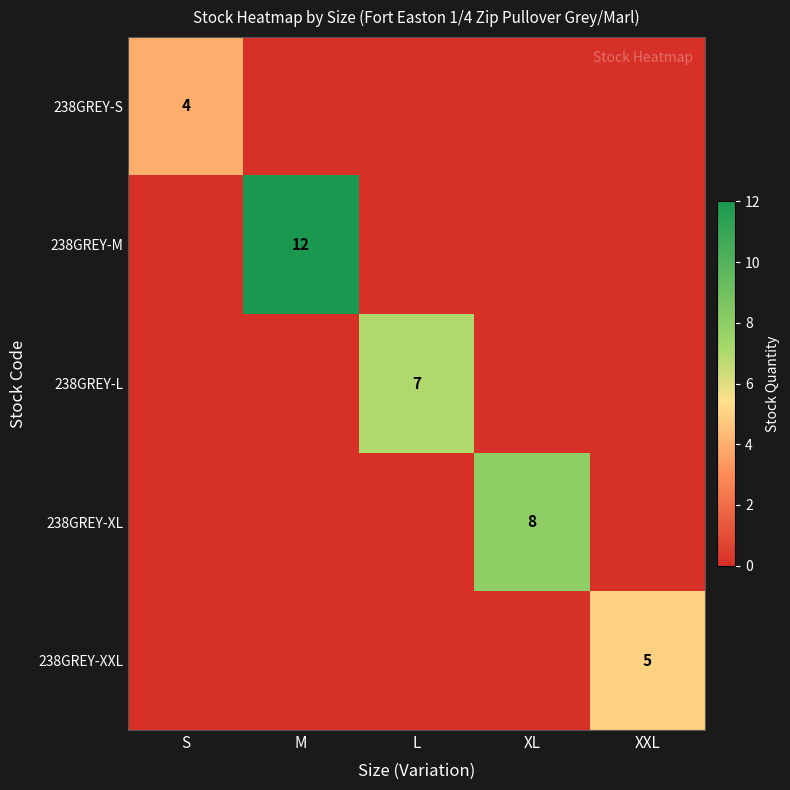

Is it true that 238GREY-S equals 6 at S?

False